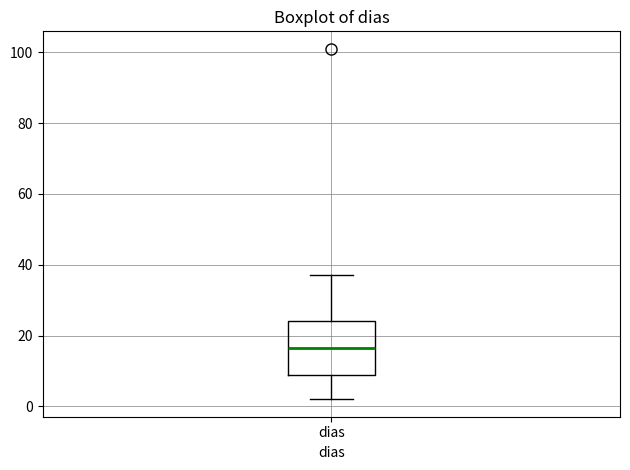

Read this box plot against the y-axis: the position of the median line, the range covered by the box, and the ends of both whiskers. The values are not printed on the chart, so give them approximately, as read against the axis.

median 16, box 8 to 24, whiskers 2 to 38